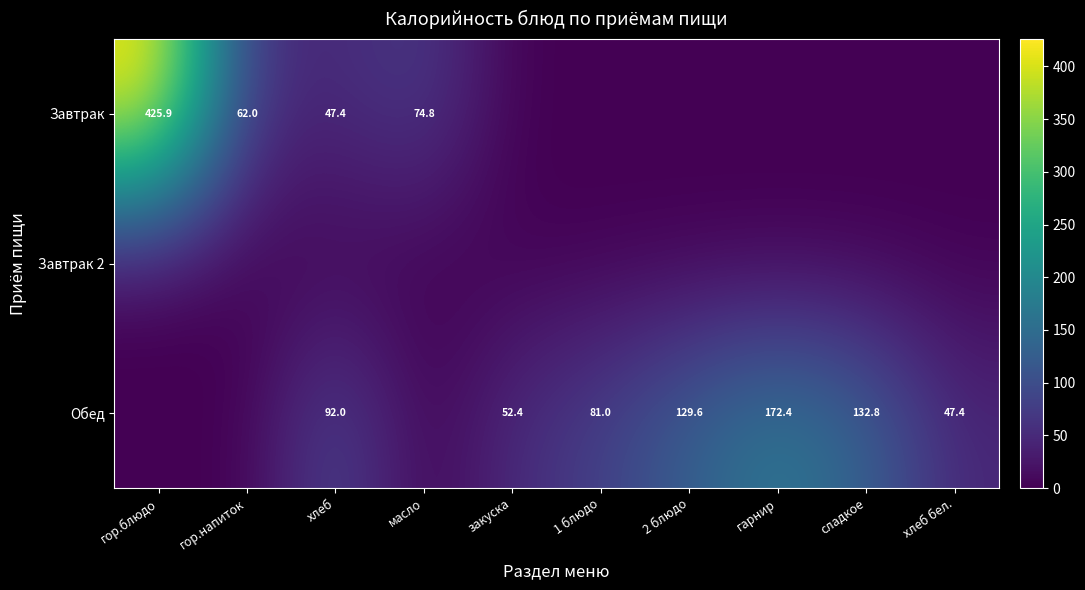

What is the sum of the Обед values at сладкое and закуска?

185.2